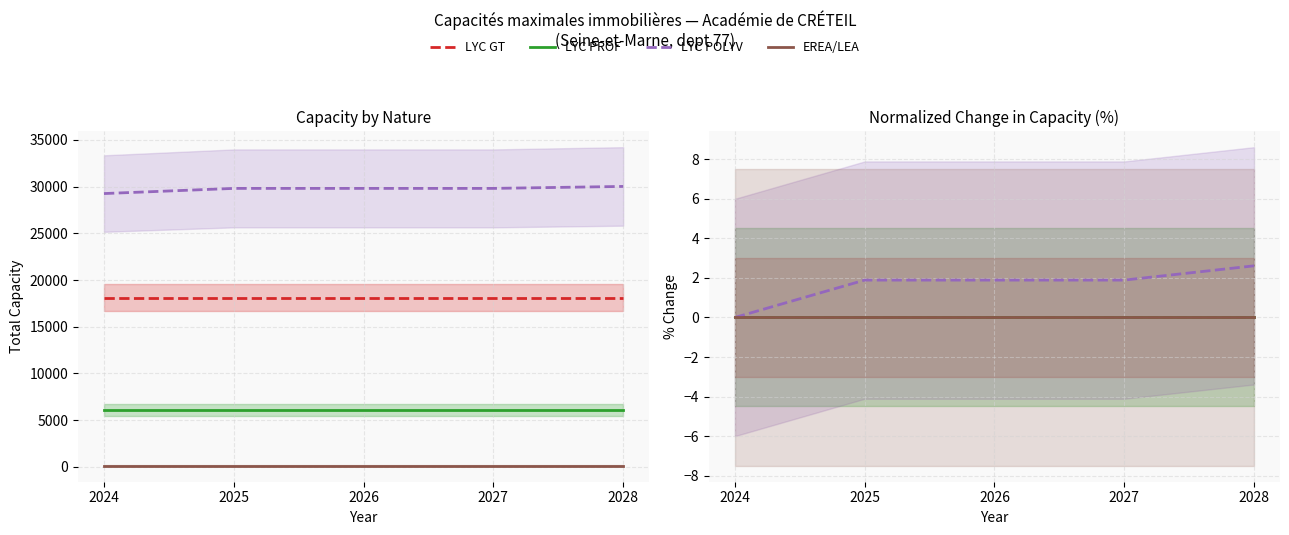

Which series has the largest total across all categories?

LYC POLYV